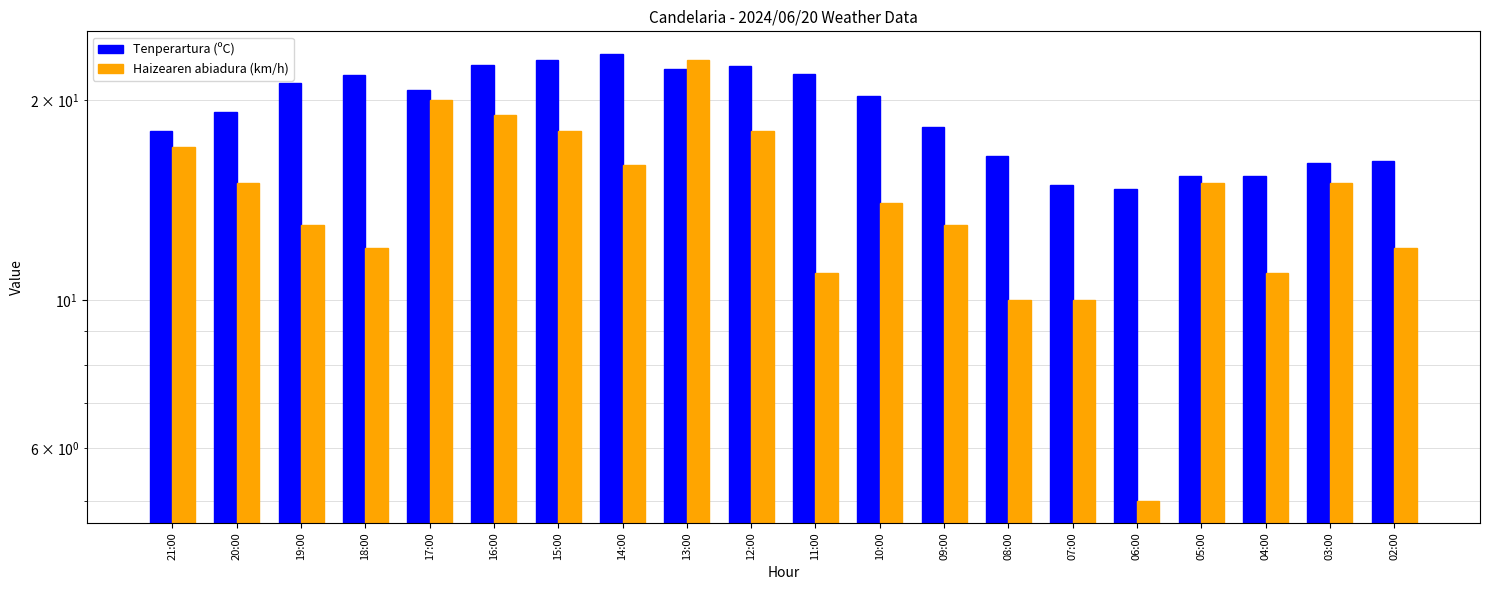

What is the approximate value of Tenperartura (ºC) at 18:00?

21.8